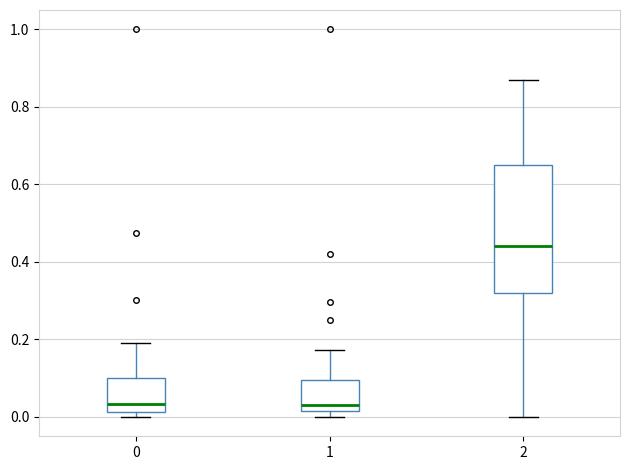

Reading left to right, transcribe this box plot: for each box, give where its median line is, the range the box spans, and where its two whiskers end, as read against the y-axis. The values are not printed on the chart, so give them approximately, as read against the axis.

0: median 0.04, box 0.02 to 0.10, whiskers 0.00 to 0.20
1: median 0.04, box 0.02 to 0.10, whiskers 0.00 to 0.18
2: median 0.44, box 0.32 to 0.66, whiskers 0.00 to 0.88